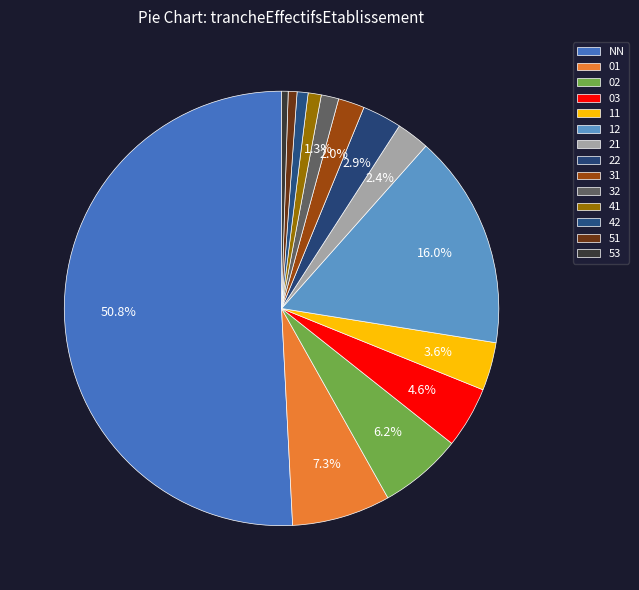

To the nearest percent, what is the average slice percentage?

7%